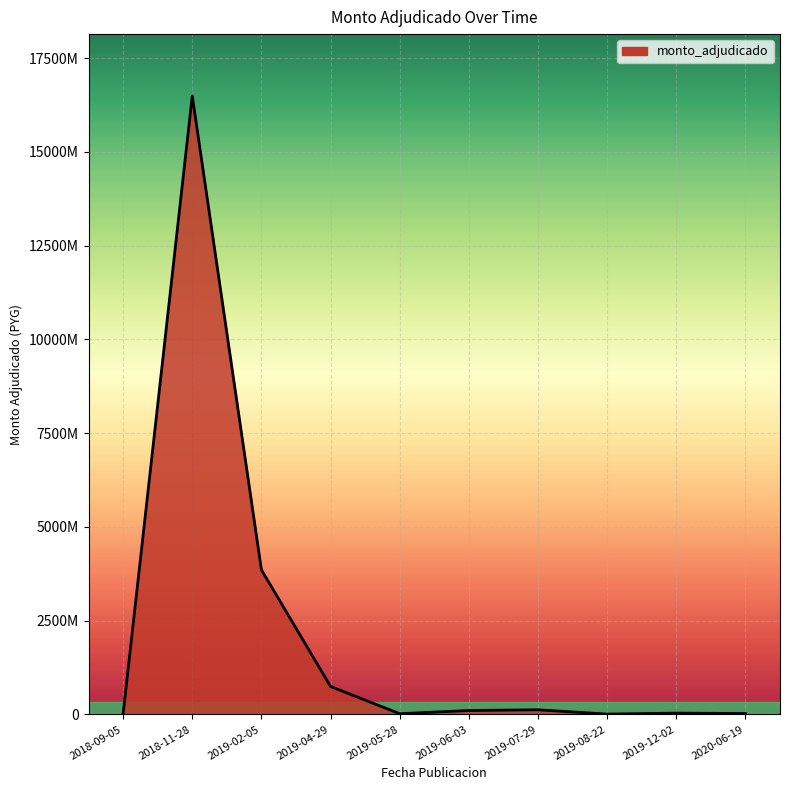

Is this an area chart (filled region under the line)?

Yes